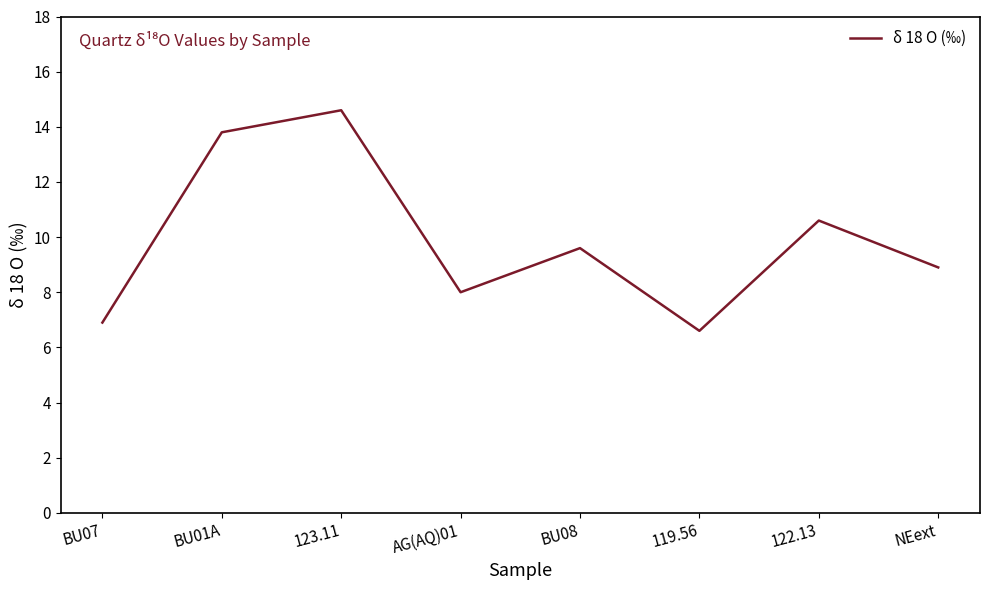

List the labels in order of value, smallest first.

119.56, BU07, AG(AQ)01, NEext, BU08, 122.13, BU01A, 123.11